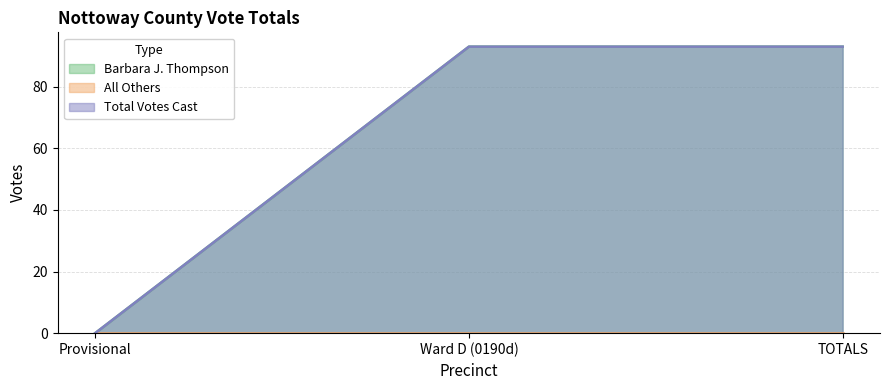

Which has a higher value, TOTALS or Ward D (0190d)?

TOTALS